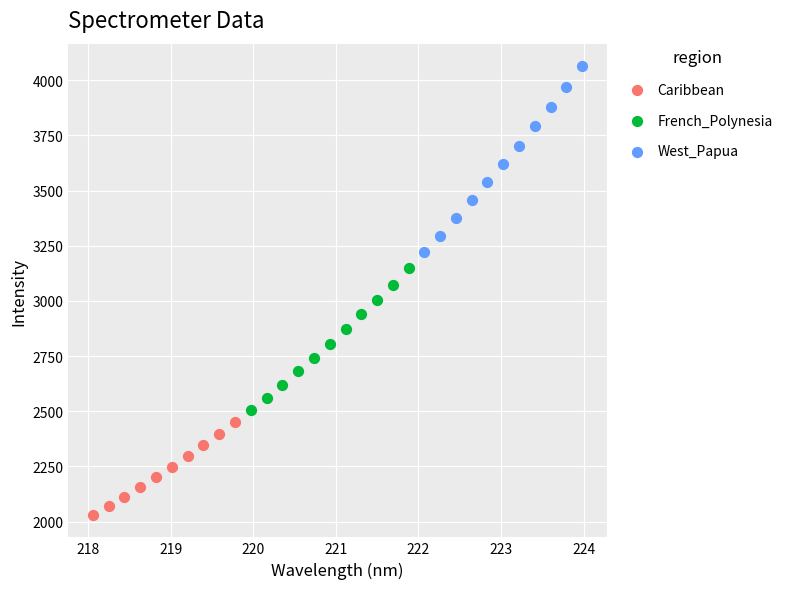

Which series contains the lowest Y value?

Caribbean